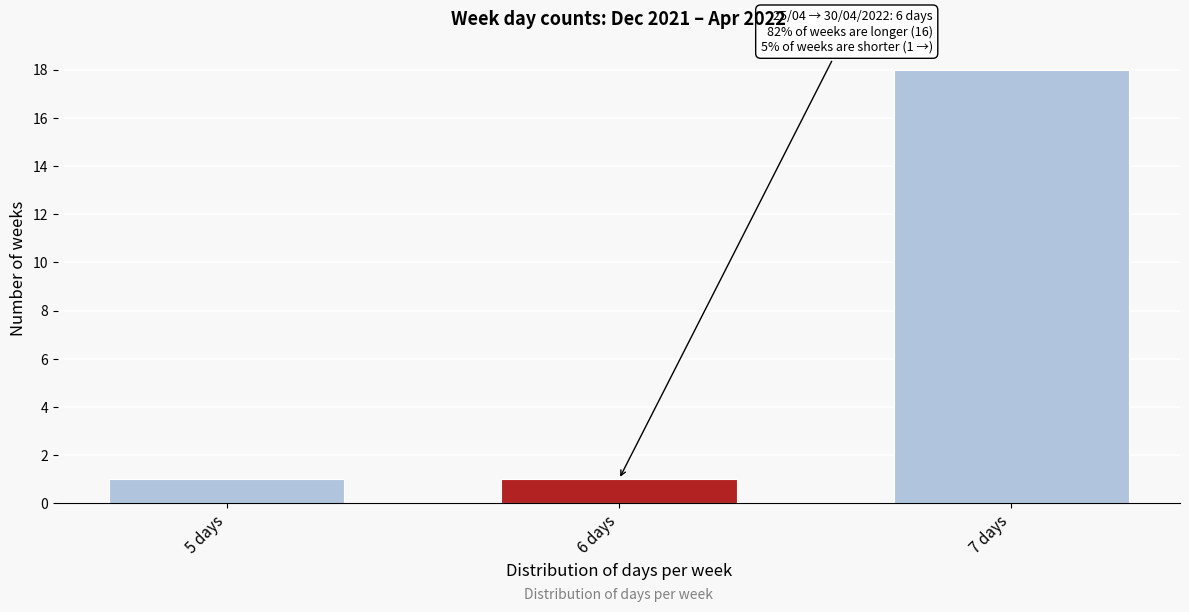

Reading left to right, what are all the values shown in this chart?

1	1	18